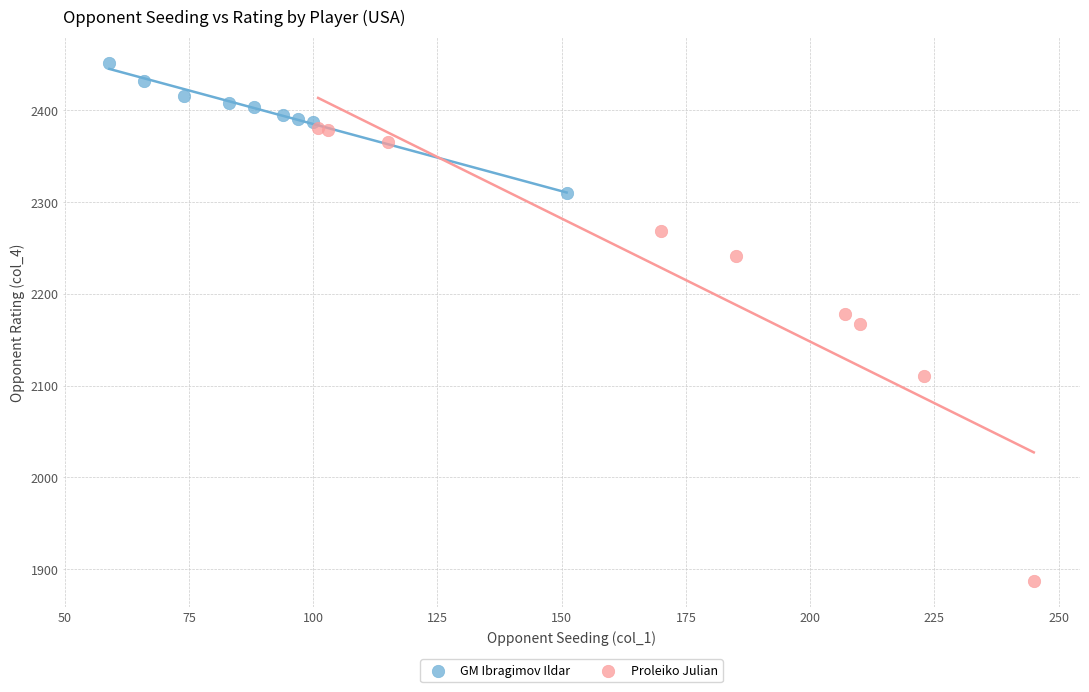

Which series contains the highest Y value?

GM Ibragimov Ildar